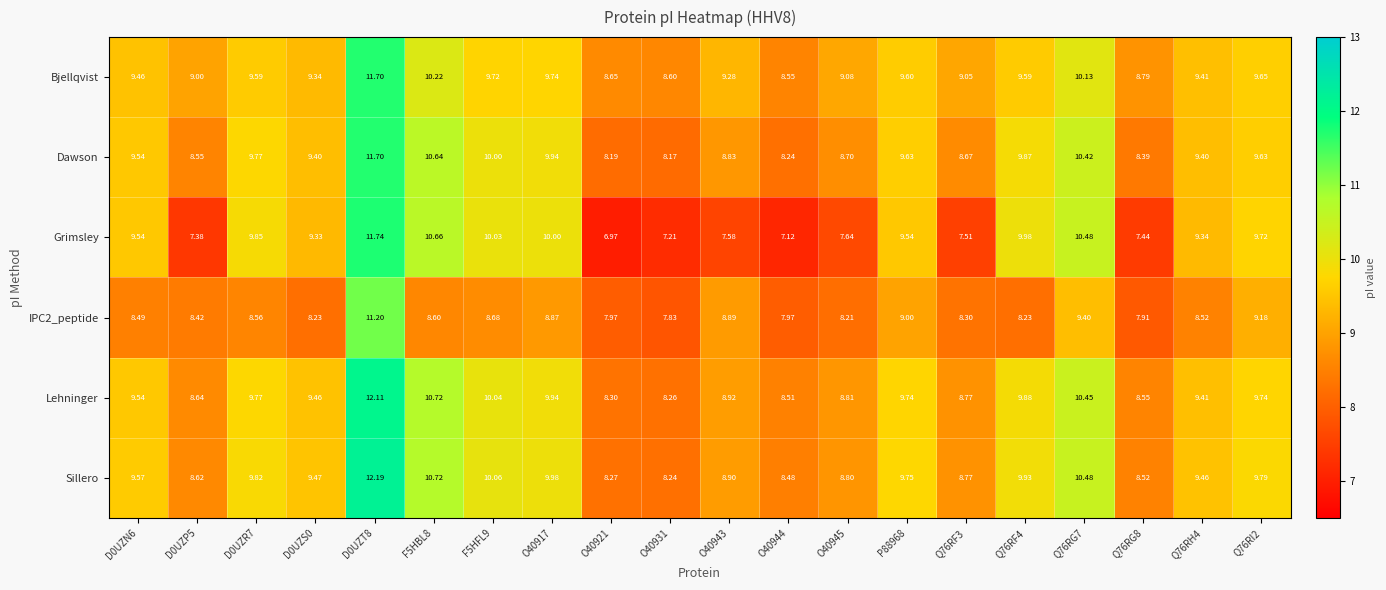

Is the value of IPC2_peptide at D0UZS0 greater than the value of Bjellqvist at O40943?

No